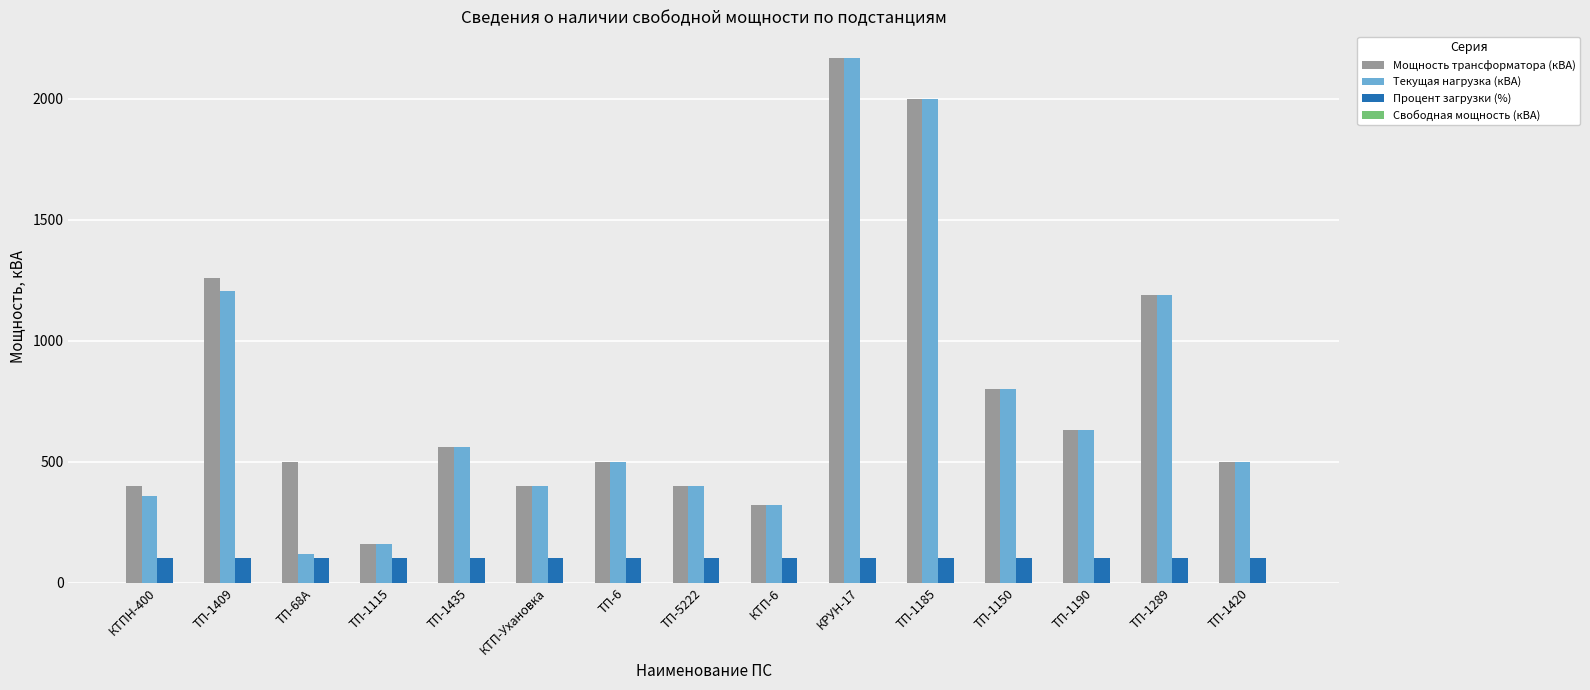

The Процент загрузки (%) series shows 100 at ТП-1185. True or false?

True